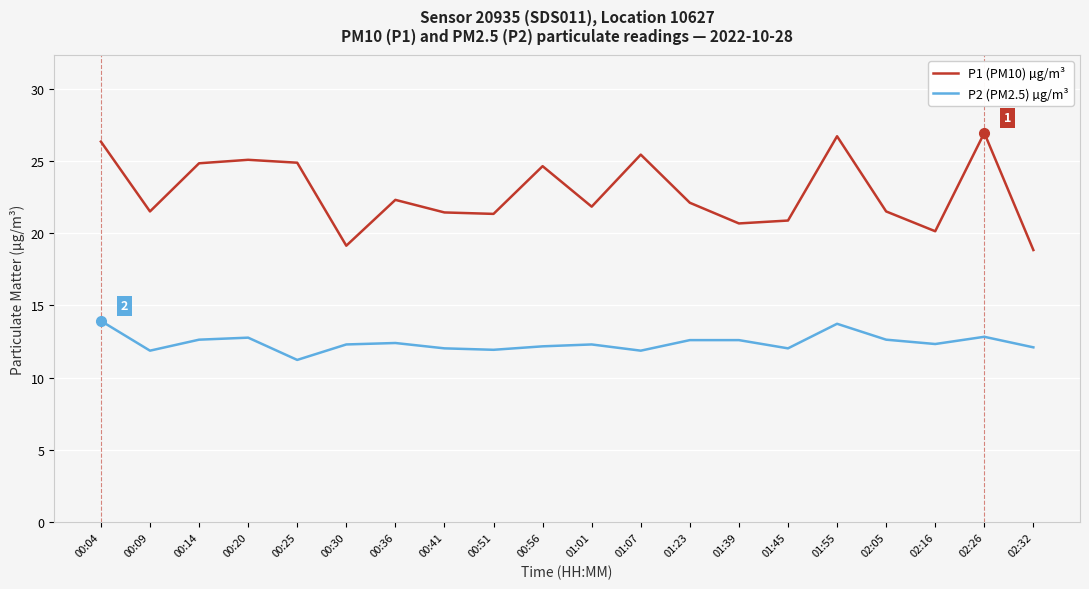

Is the value of P2 (PM2.5) µg/m³ at 00:30 greater than the value of P1 (PM10) µg/m³ at 01:39?

No